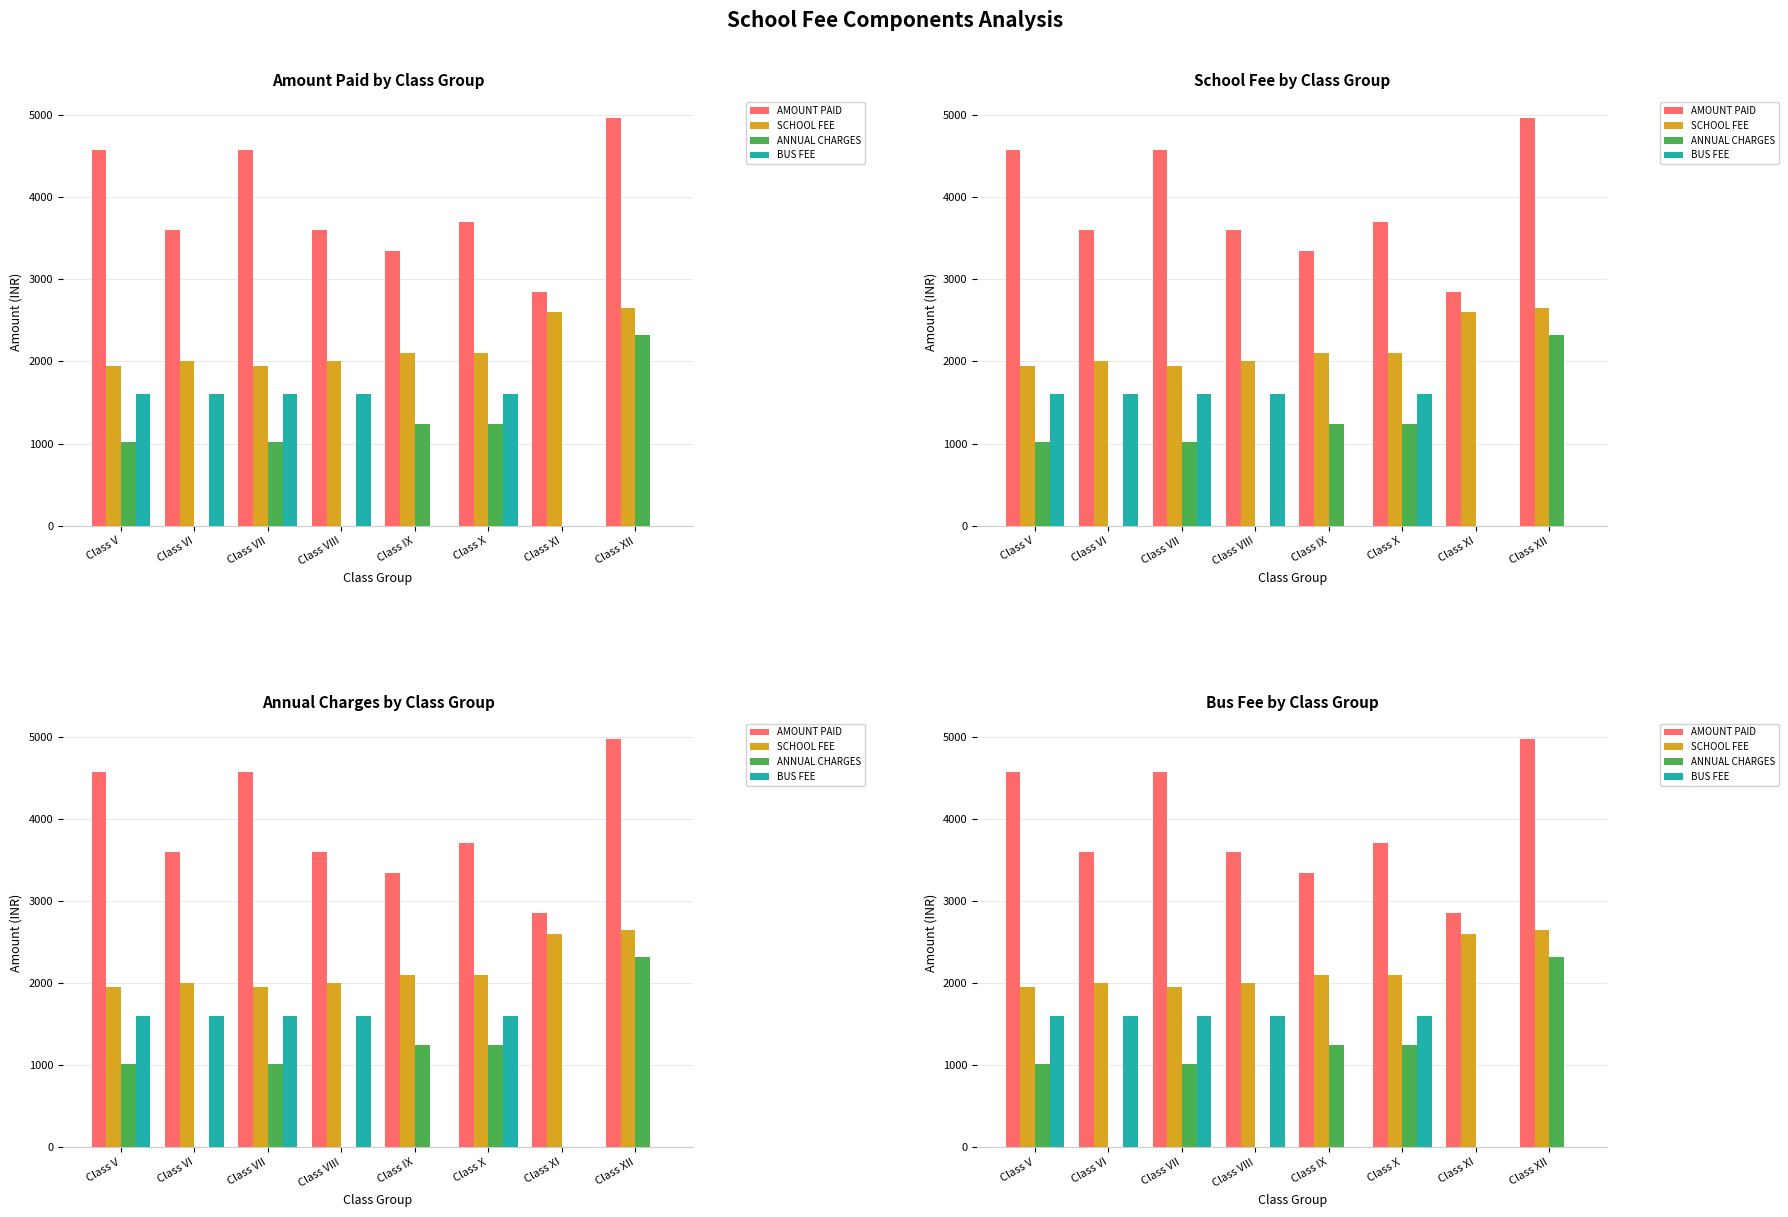

At which label does ANNUAL CHARGES reach its peak?

Class XII